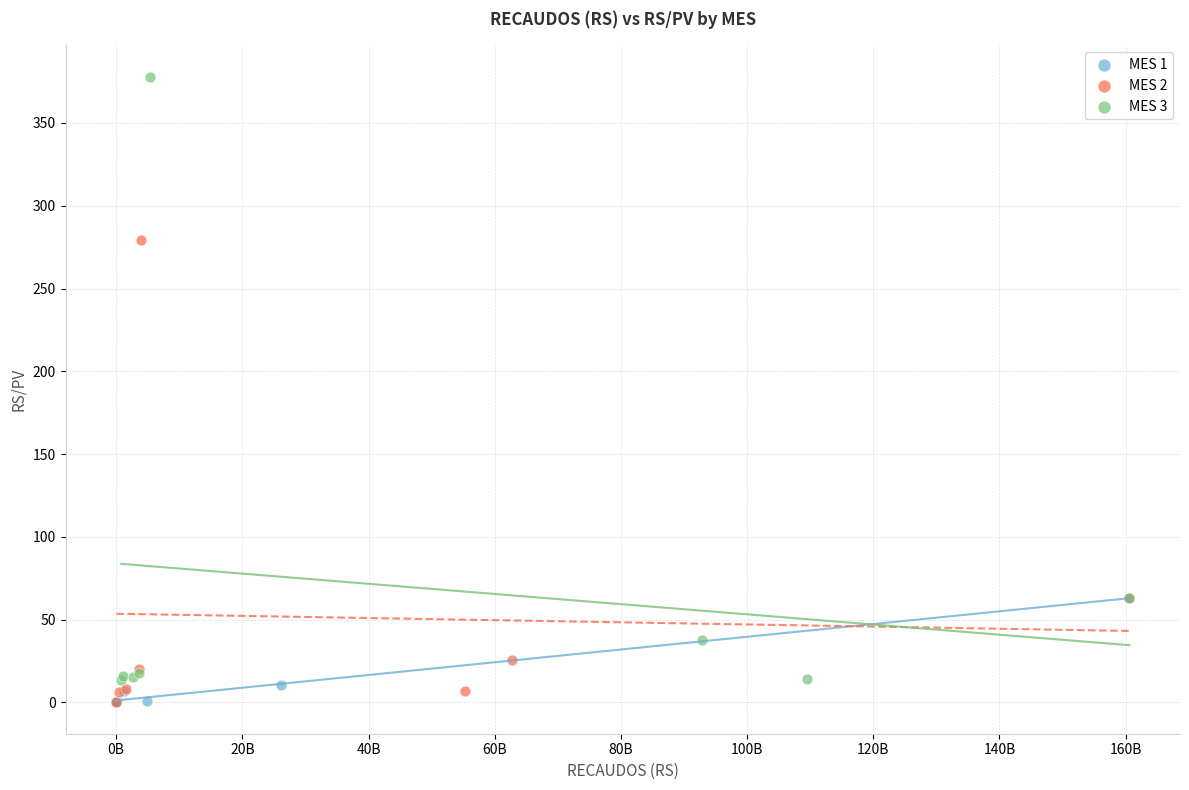

Which series contains the highest Y value?

MES 3